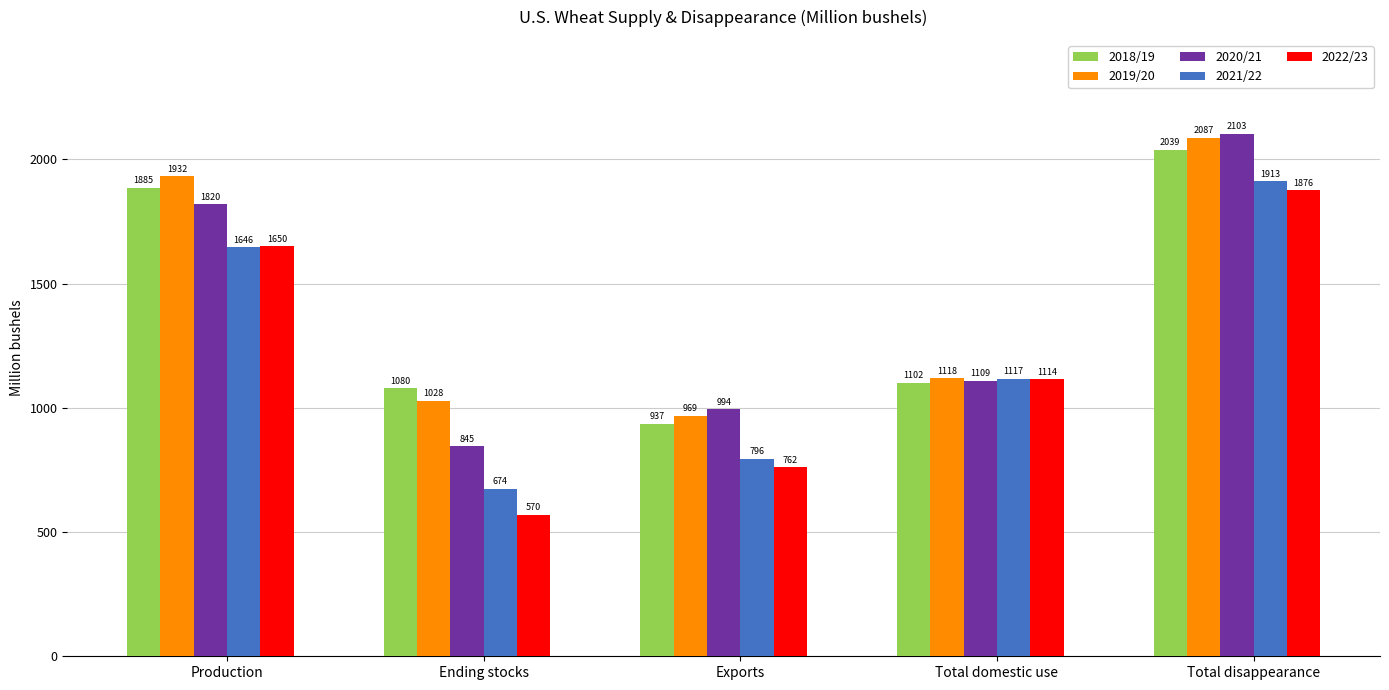

What is the minimum value for 2021/22?

674.4